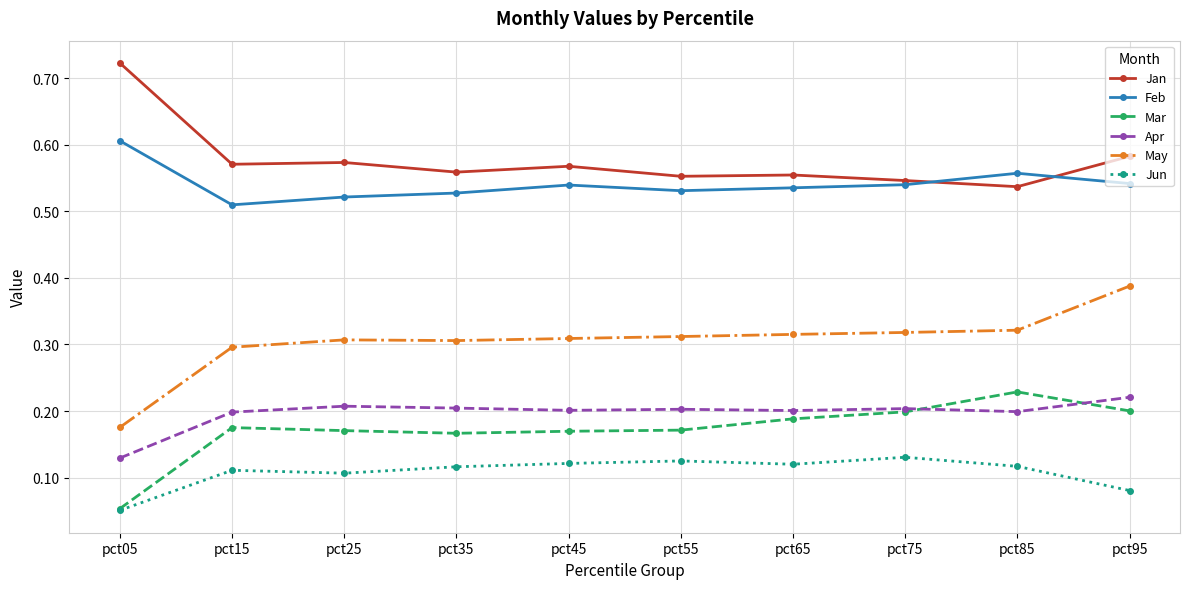

Which series has the largest total across all categories?

Jan